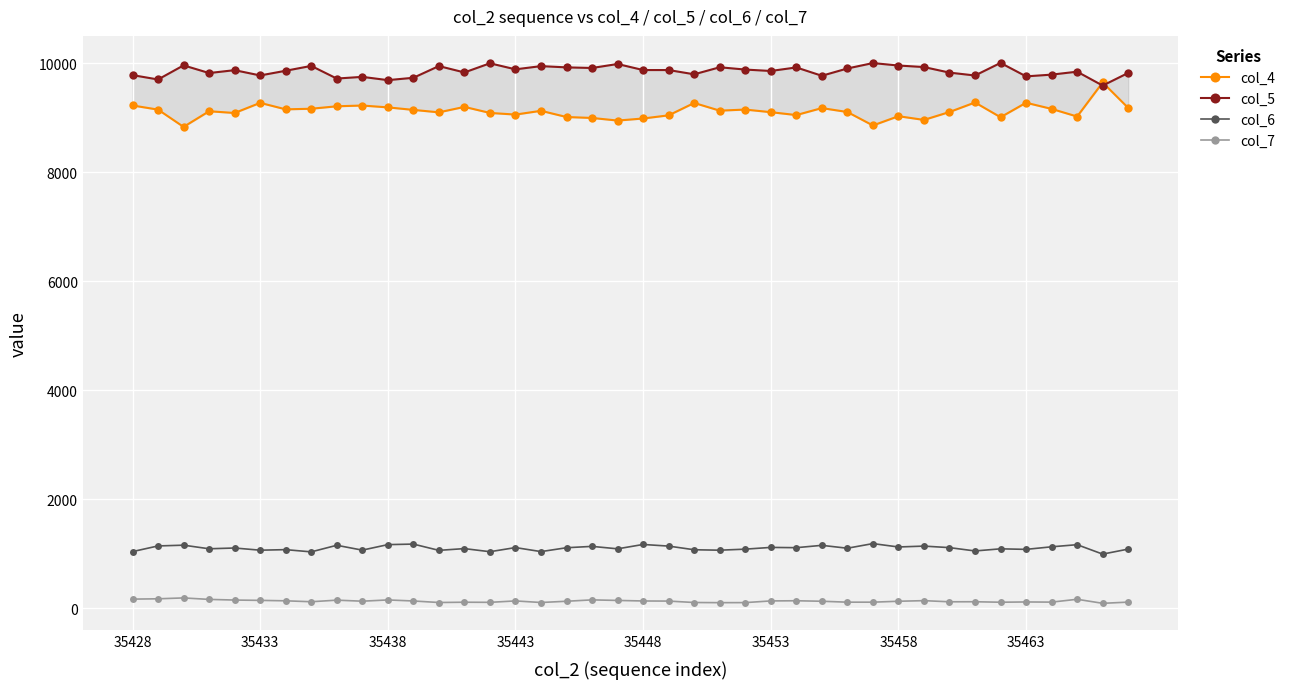

At which category does the chart reach its peak across all series?

34